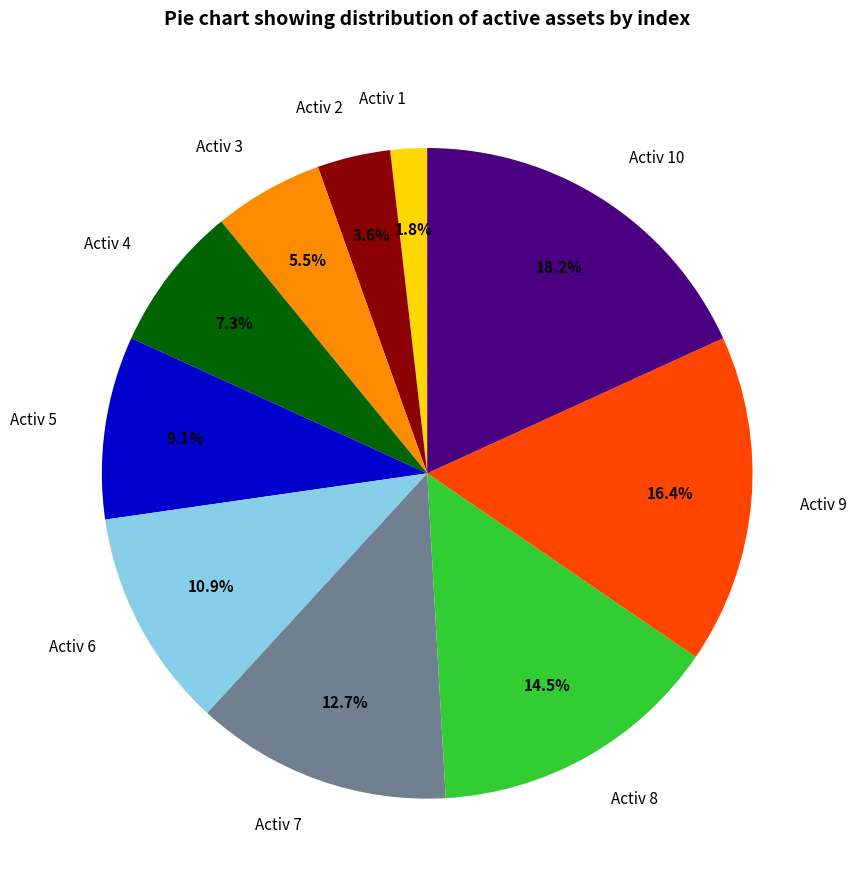

How many segments does this pie chart have?

10